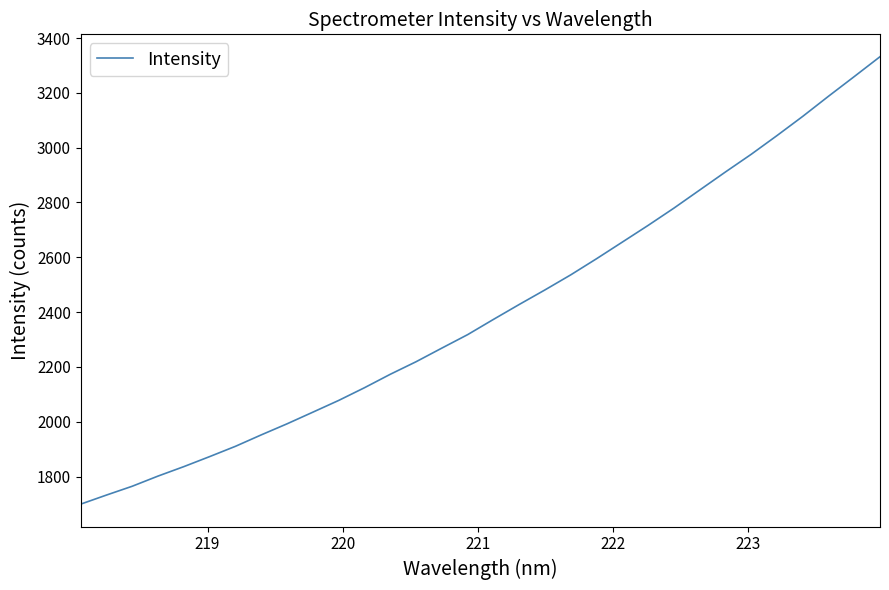

What is the greatest value displayed?

3331.9